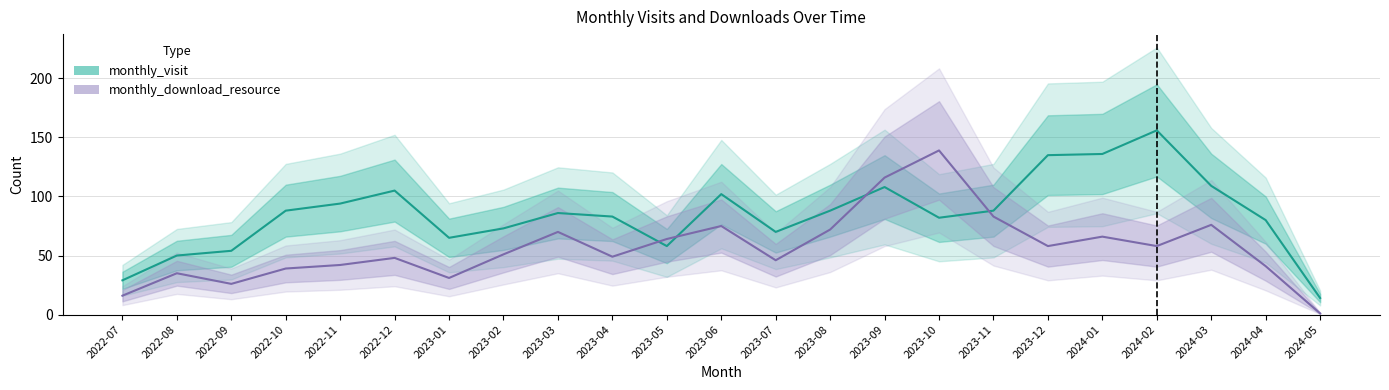

True or false: monthly_download_resource and monthly_visit cross at least once.

True